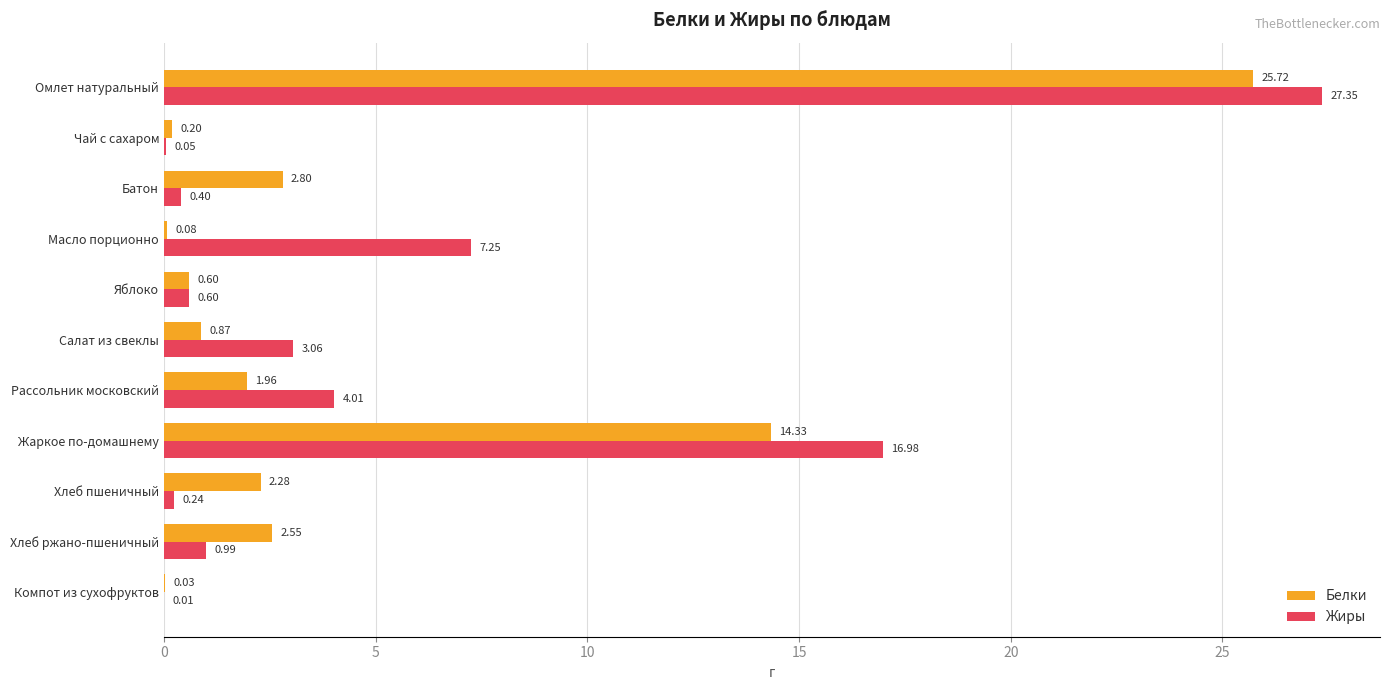

At which category is the sum across all series the highest?

Омлет натуральный